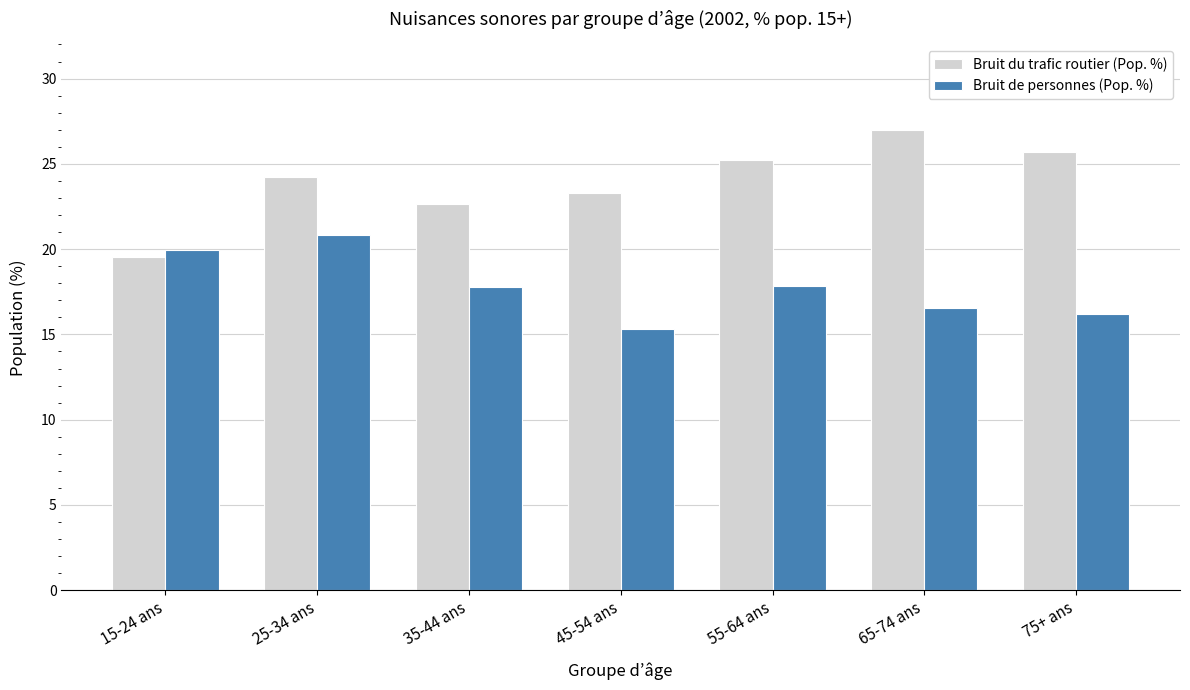

Which series has the widest spread of values?

Bruit du trafic routier (Pop. %)